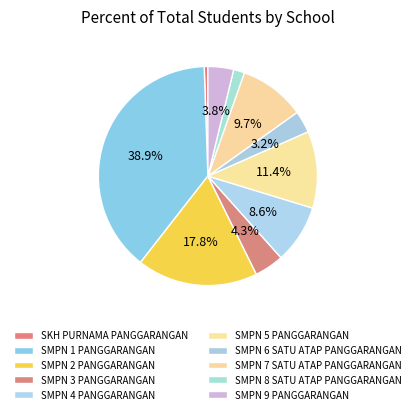

Is the sum of SMPN 4 PANGGARANGAN and SMPN 7 SATU ATAP PANGGARANGAN greater than half?

No